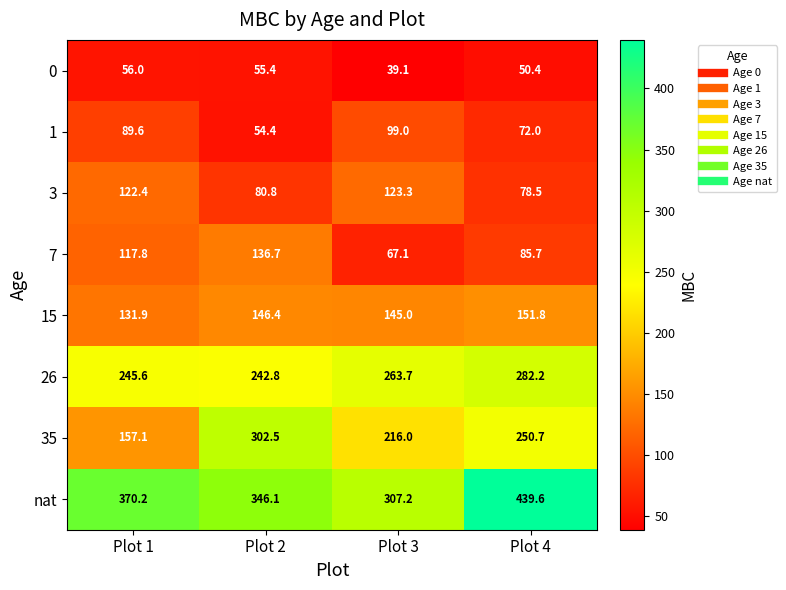

True or false: 15 has a value of 131.9 at Plot 1.

True